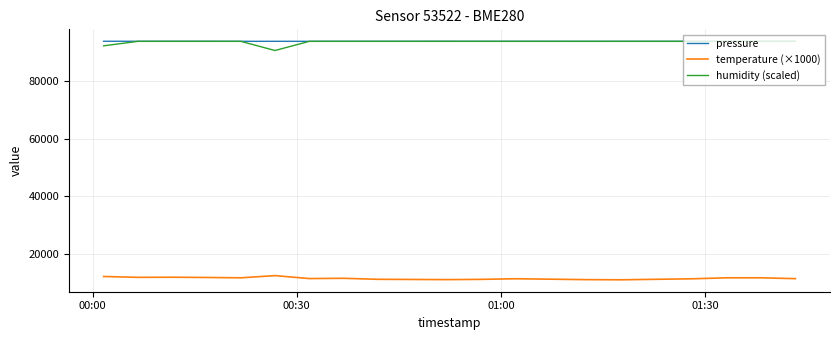

True or false: humidity (scaled) and temperature (×1000) cross at least once.

False